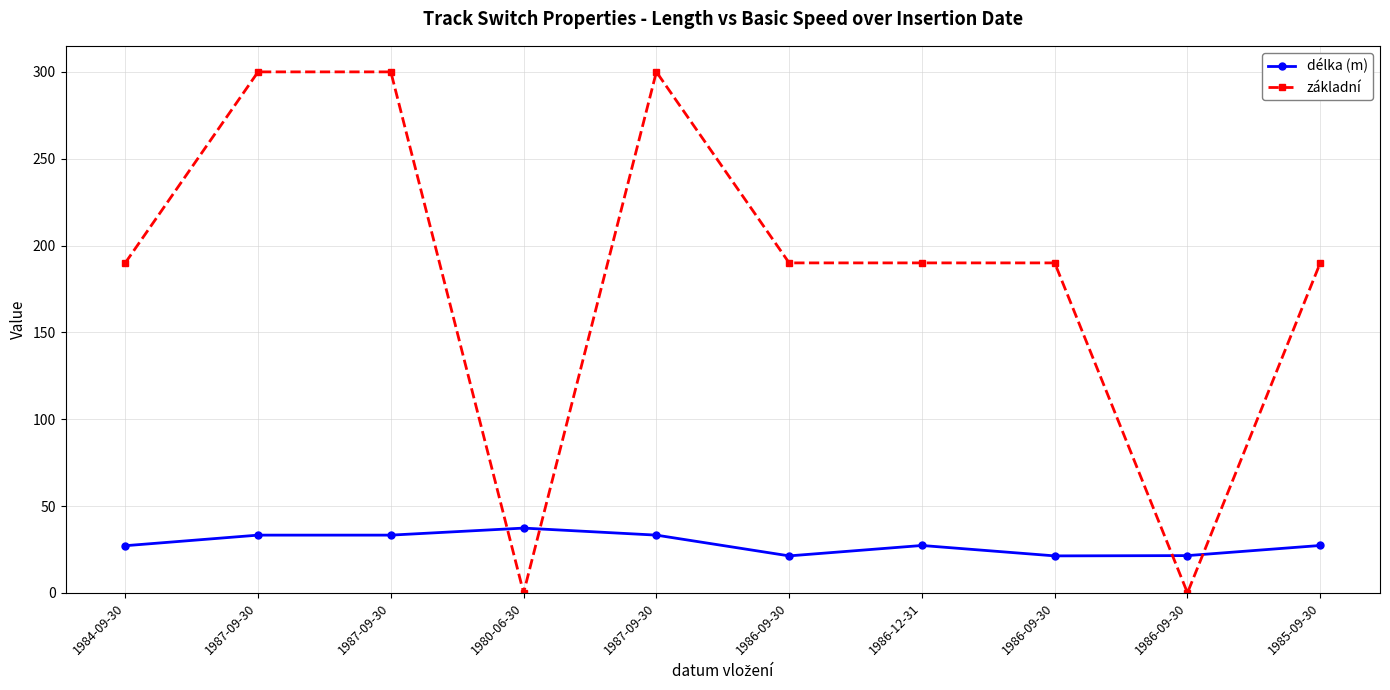

What is the label of the 10th point from the right?

1984-09-30